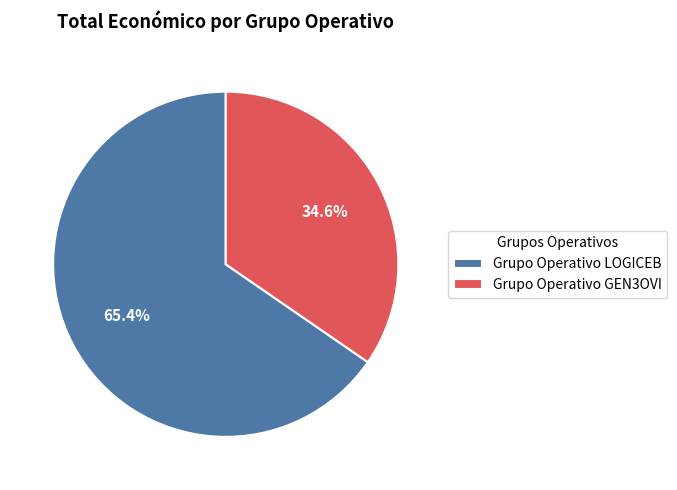

Combined, do Grupo Operativo GEN3OVI and Grupo Operativo LOGICEB account for over 50%?

Yes